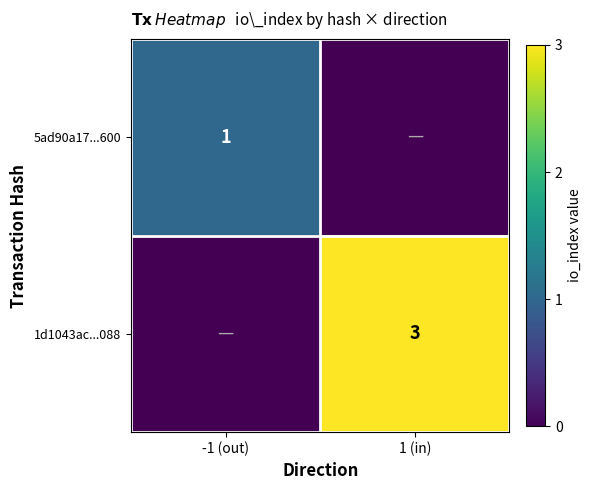

Is it true that 1d1043ac...088 equals 4 at 1 (in)?

False